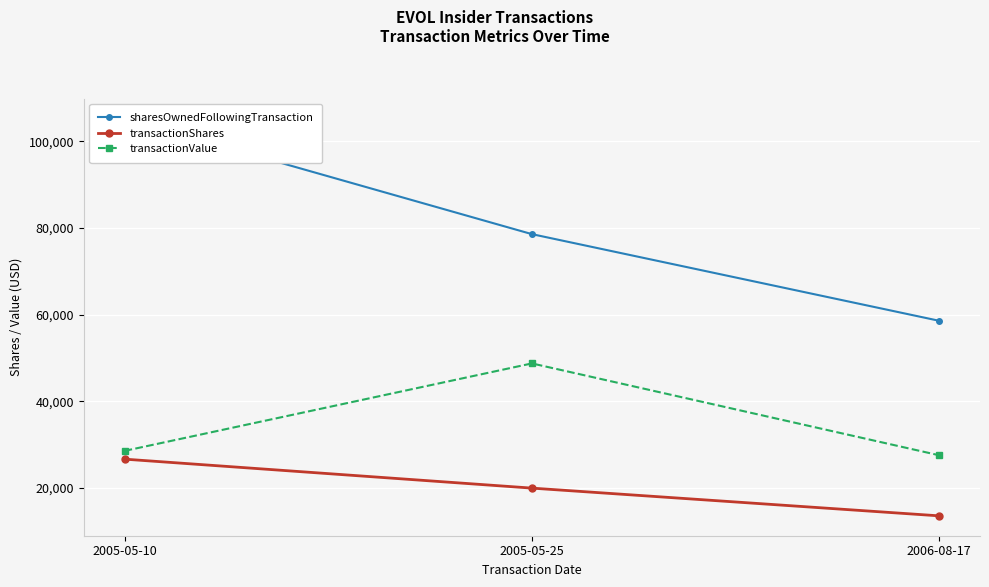

Rank the series by their average value, from lowest to highest.

transactionShares, transactionValue, sharesOwnedFollowingTransaction